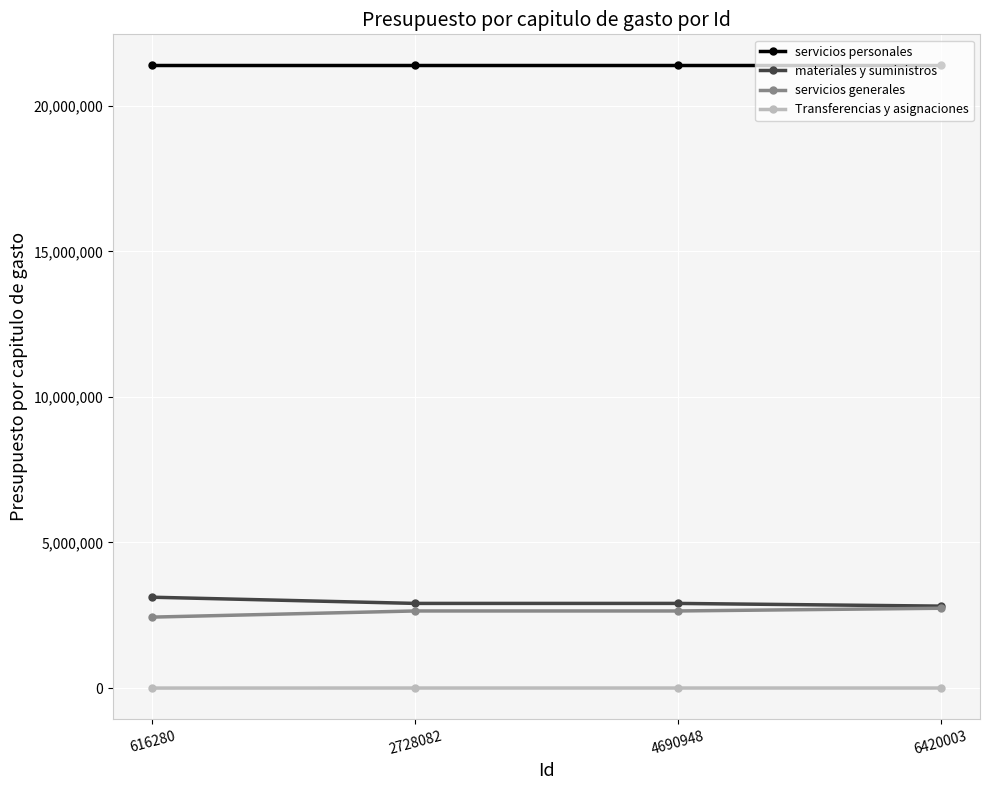

Which series has the largest total across all categories?

servicios personales